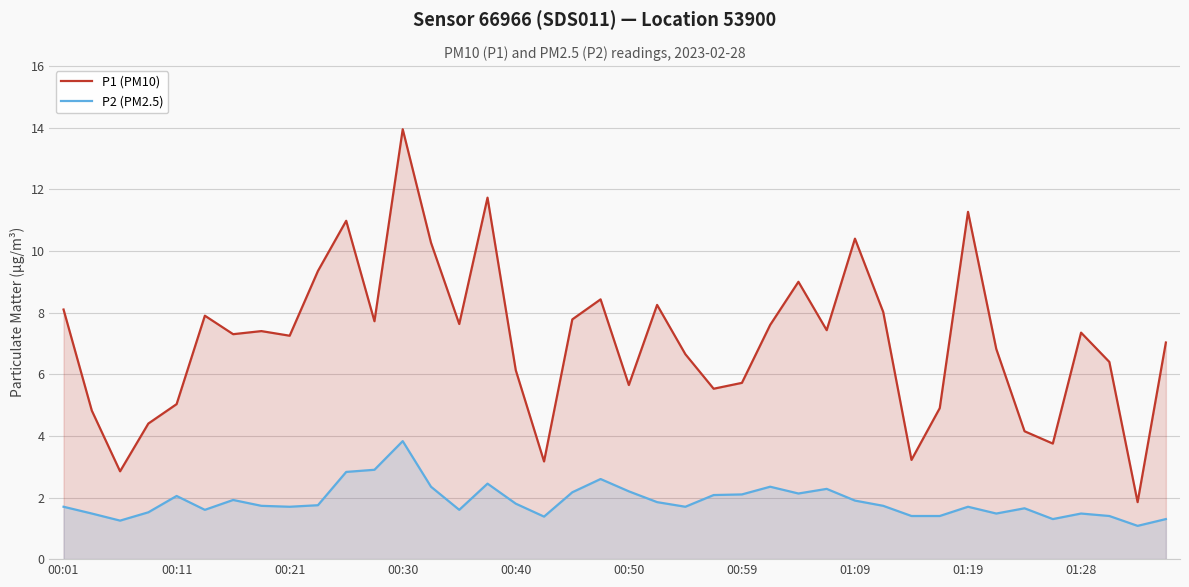

At which category does the chart reach its peak across all series?

00:30